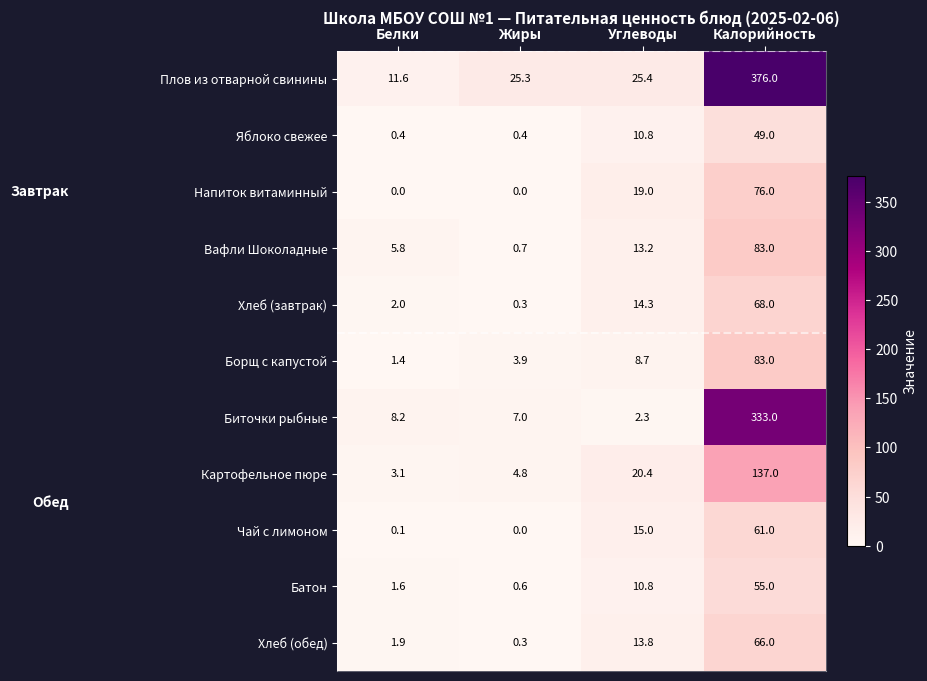

The value of Плов из отварной свинины at Белки is 3.8. True or false?

False